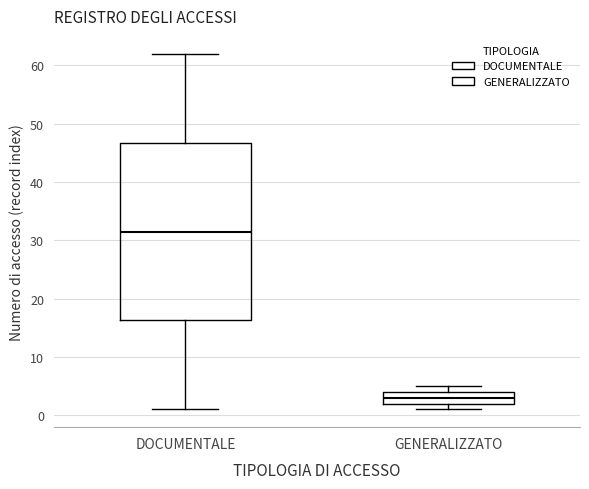

Reading left to right, read every box against the y-axis: the position of its median line, the range the box covers, and the ends of its whiskers. The values are not printed on the chart, so give them approximately, as read against the axis.

DOCUMENTALE: median 32, box 16 to 47, whiskers 1 to 62
GENERALIZZATO: median 3, box 2 to 4, whiskers 1 to 5